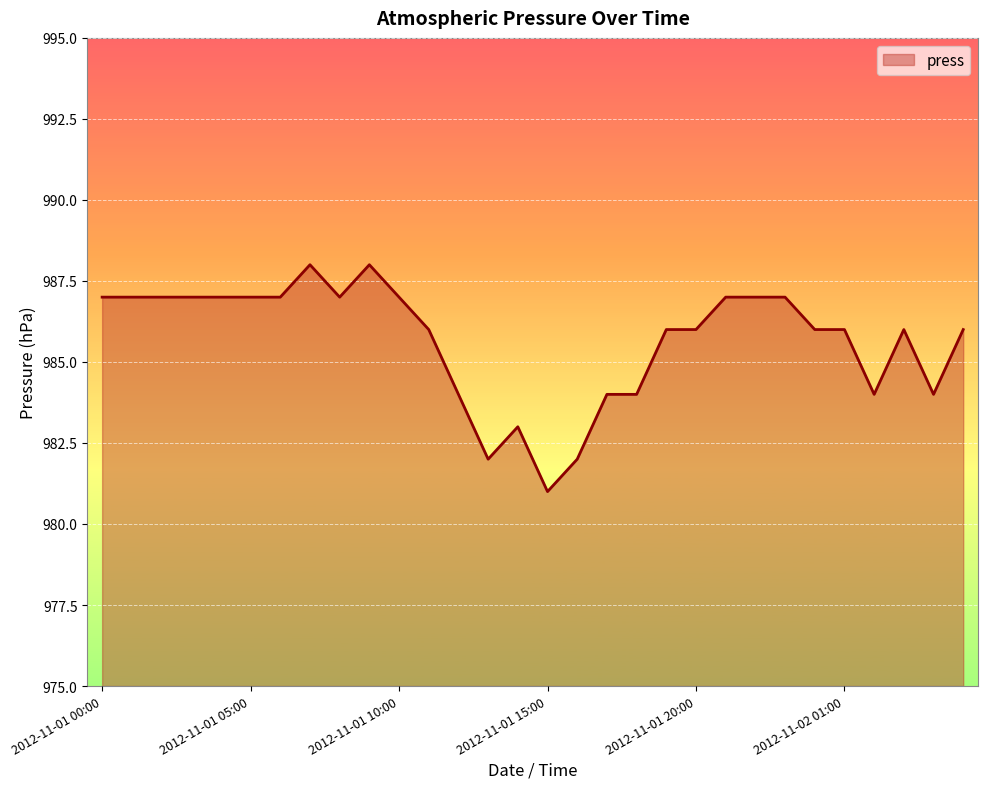

What is the difference between the maximum and minimum values?

7